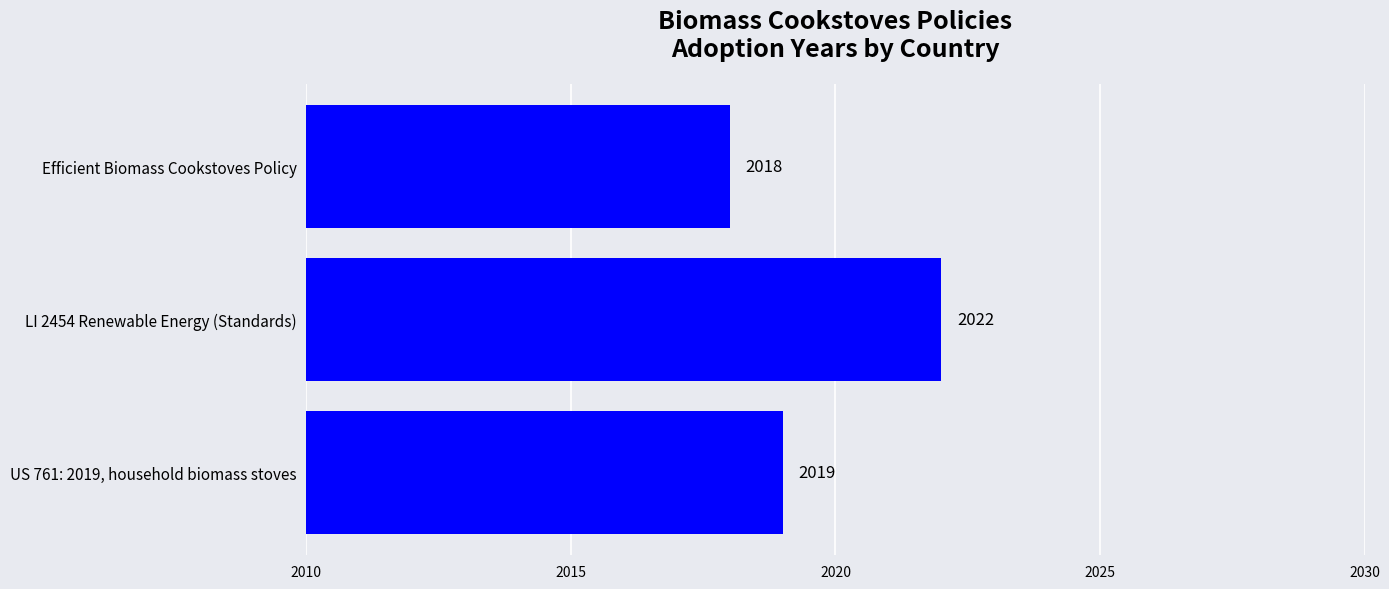

Which category has the lowest value across all series?

Efficient Biomass Cookstoves Policy